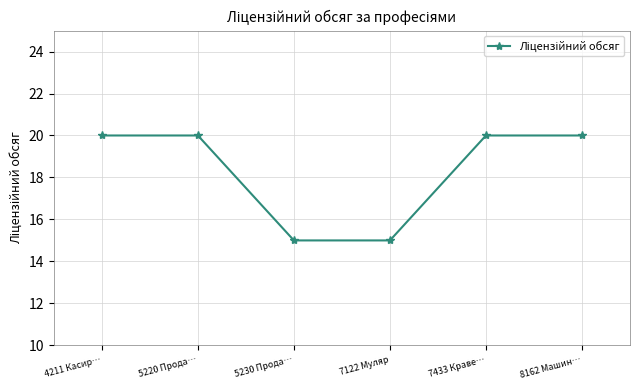

Reading left to right, extract all data points from this chart.

4211 Касир…=20	5220 Прода…=20	5230 Прода…=15	7122 Муляр=15	7433 Краве…=20	8162 Машин…=20